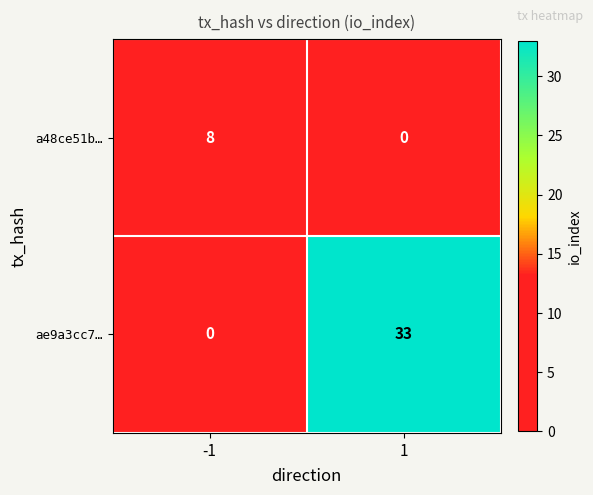

What is the difference between the ae9a3cc7… values at 1 and -1?

33